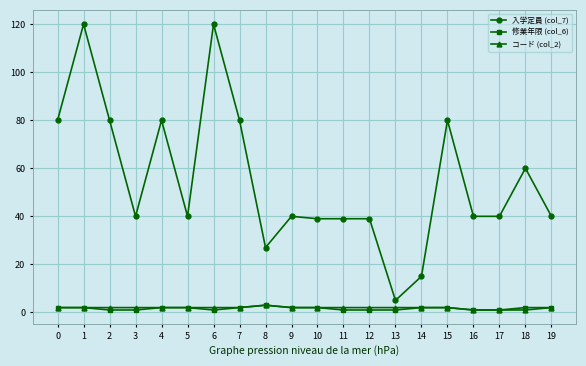

Between 9 and 13, which series saw the biggest shift?

入学定員 (col_7)